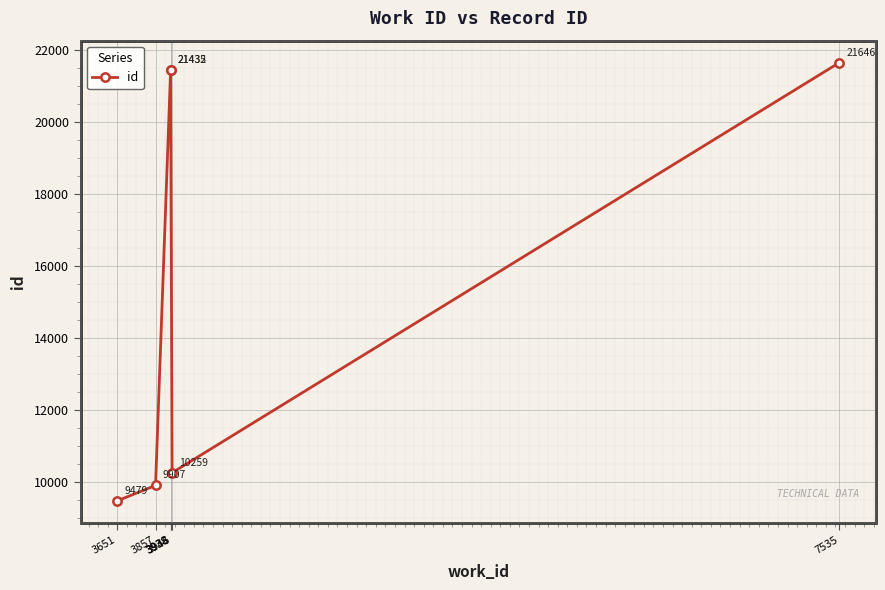

List the labels in order of value, largest first.

7535, 3938, 3938, 3946, 3857, 3651